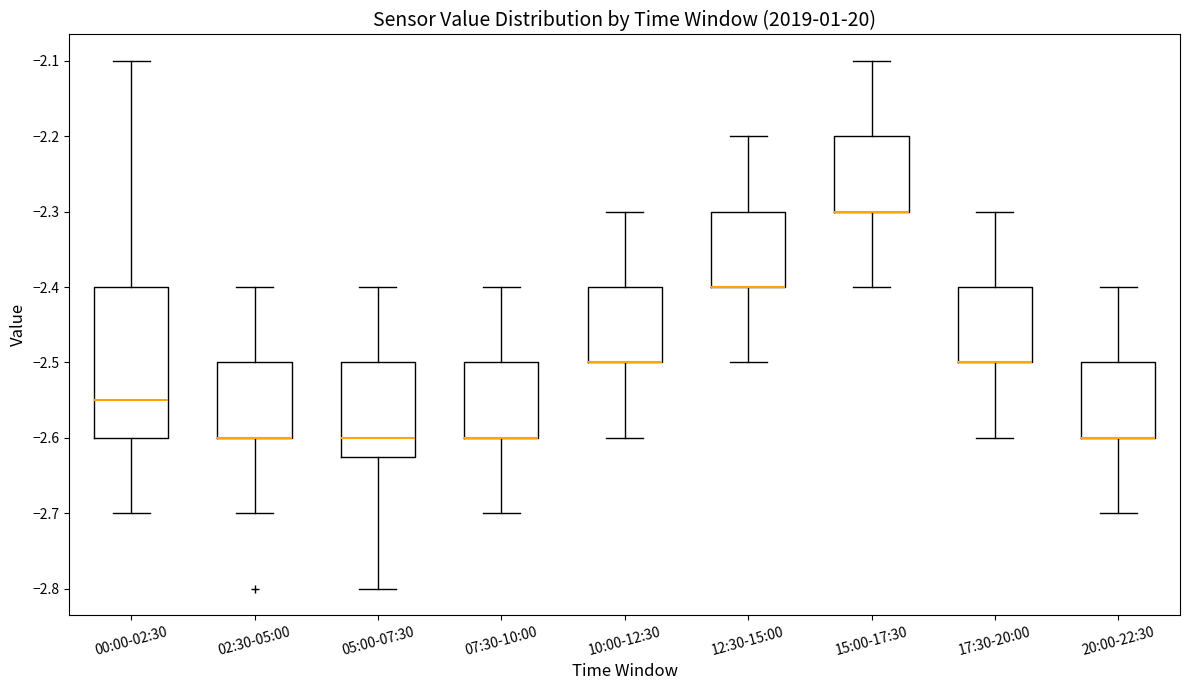

Reading left to right, transcribe this box plot: for each box, give where its median line is, the range the box spans, and where its two whiskers end, as read against the y-axis. The values are not printed on the chart, so give them approximately, as read against the axis.

00:00-02:30: median -2.55, box -2.60 to -2.40, whiskers -2.70 to -2.10
02:30-05:00: median -2.60 (drawn on the box's lower edge), box -2.60 to -2.50, whiskers -2.70 to -2.40
05:00-07:30: median -2.60, box -2.62 to -2.50, whiskers -2.80 to -2.40
07:30-10:00: median -2.60 (drawn on the box's lower edge), box -2.60 to -2.50, whiskers -2.70 to -2.40
10:00-12:30: median -2.50 (drawn on the box's lower edge), box -2.50 to -2.40, whiskers -2.60 to -2.30
12:30-15:00: median -2.40 (drawn on the box's lower edge), box -2.40 to -2.30, whiskers -2.50 to -2.20
15:00-17:30: median -2.30 (drawn on the box's lower edge), box -2.30 to -2.20, whiskers -2.40 to -2.10
17:30-20:00: median -2.50 (drawn on the box's lower edge), box -2.50 to -2.40, whiskers -2.60 to -2.30
20:00-22:30: median -2.60 (drawn on the box's lower edge), box -2.60 to -2.50, whiskers -2.70 to -2.40